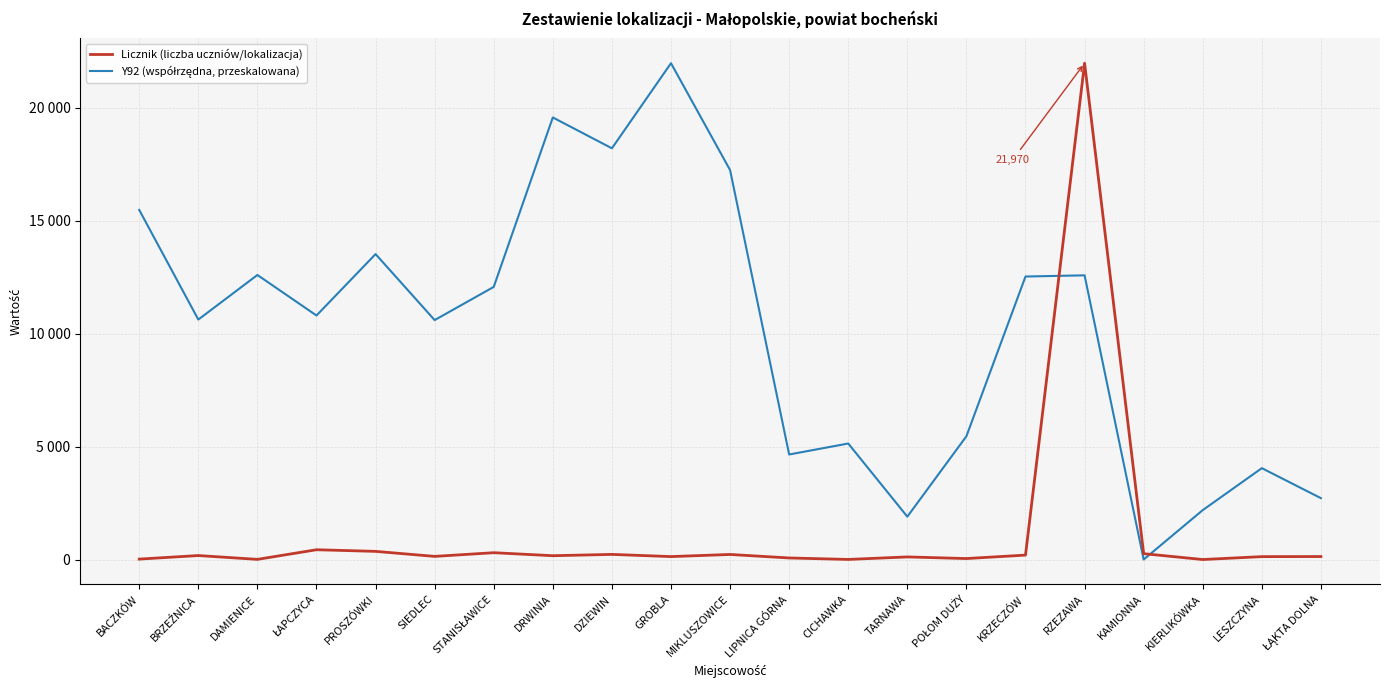

List the labels in order of Licznik (liczba uczniów/lokalizacja) value, largest first.

RZEZAWA, ŁAPCZYCA, PROSZÓWKI, STANISŁAWICE, KAMIONNA, DZIEWIN, MIKLUSZOWICE, KRZECZÓW, BRZEŹNICA, DRWINIA, SIEDLEC, ŁĄKTA DOLNA, GROBLA, LESZCZYNA, TARNAWA, LIPNICA GÓRNA, POŁOM DUŻY, BACZKÓW, DAMIENICE, CICHAWKA, KIERLIKÓWKA